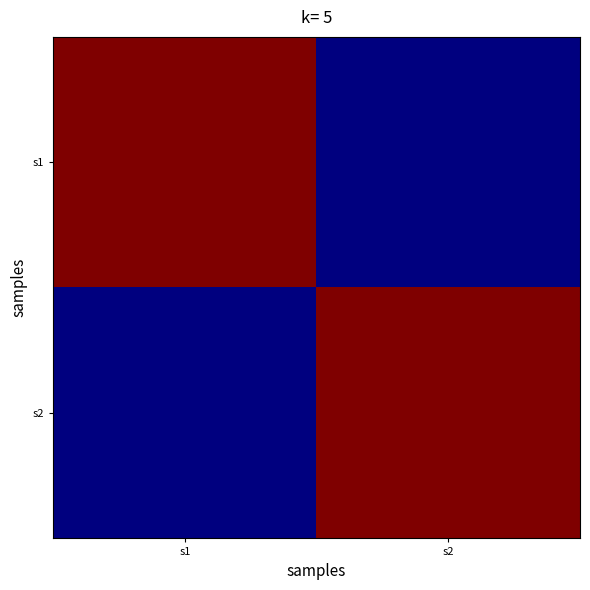

What is the spread (max minus min) of values at s2?

1